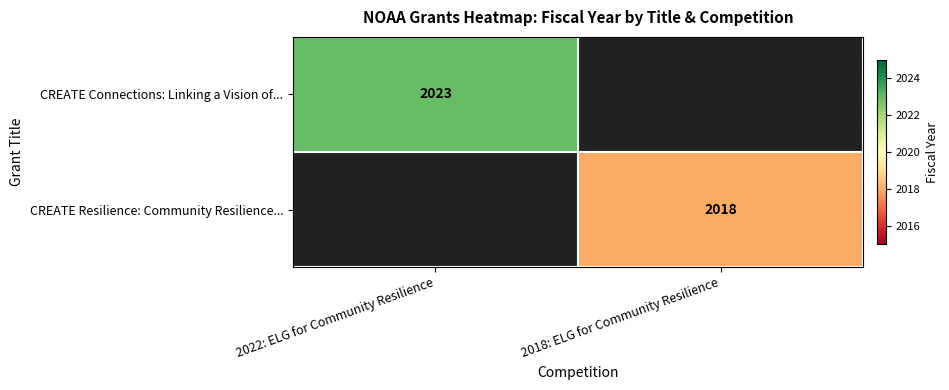

Is it true that CREATE Connections: Linking a Vision of... equals 2023 at 2022: ELG for Community Resilience?

True